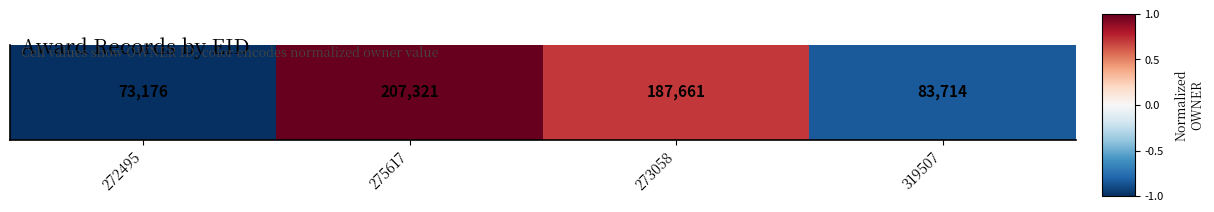

Reading right to left, what are all the values shown in this chart?

319507=-0.8	273058=0.7	275617=1.0	272495=-1.0